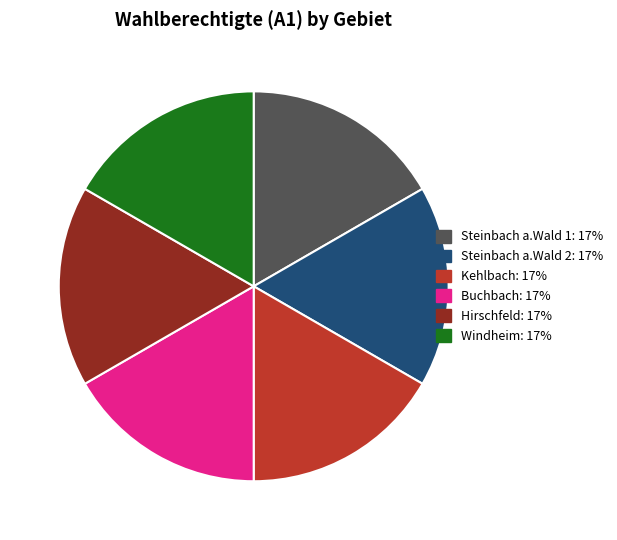

Is there a majority slice in this chart?

No